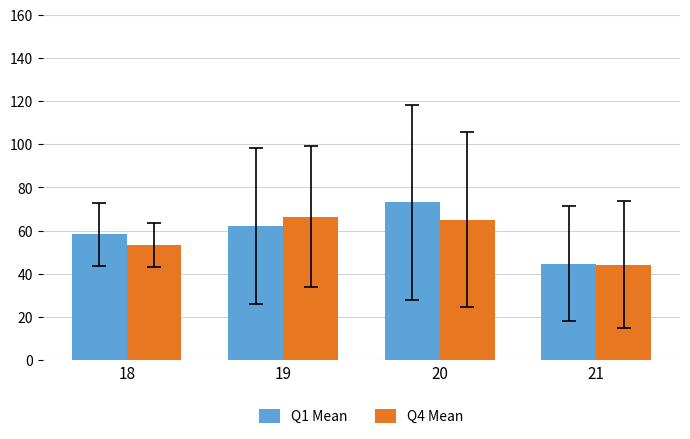

Which series changed the most between 19 and 20?

Q1 Mean